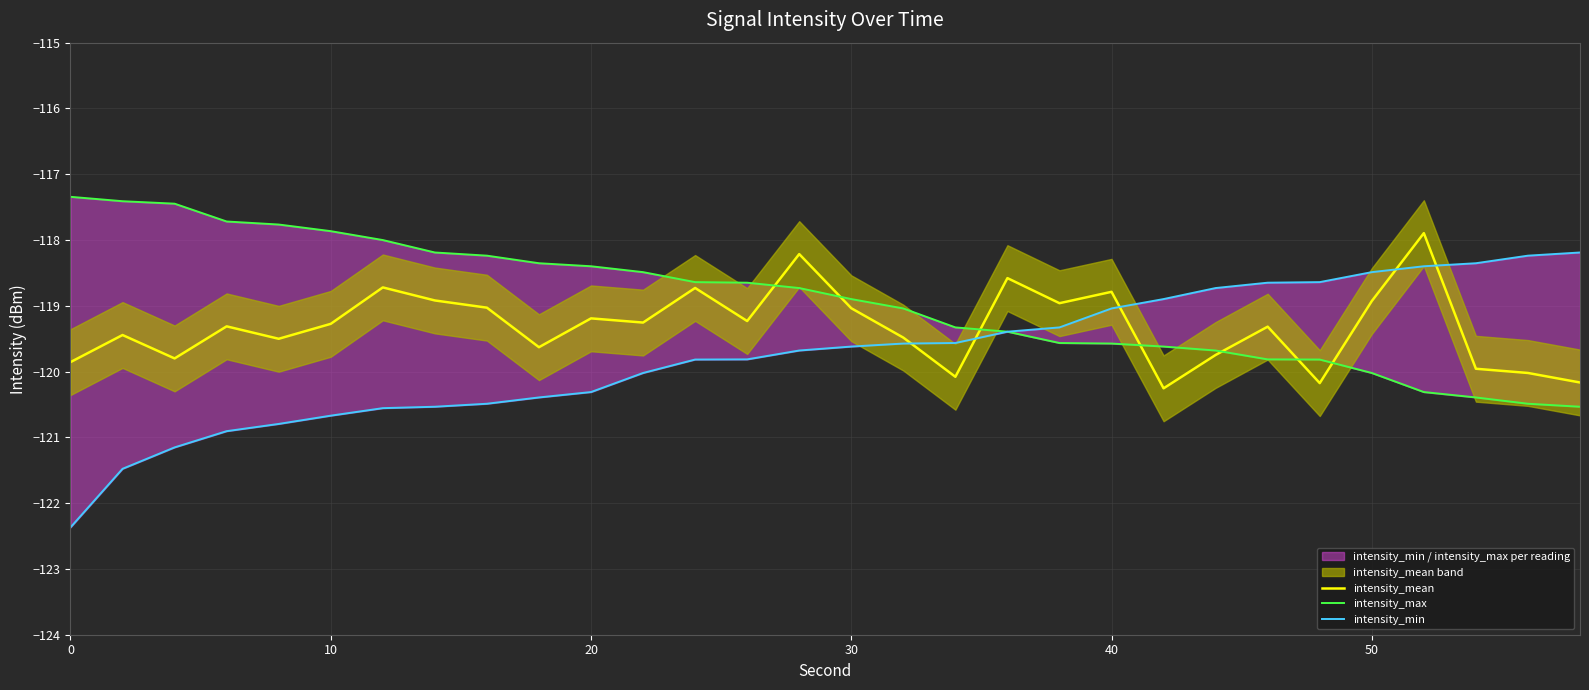

How many data points in intensity_max are less than -118?

24